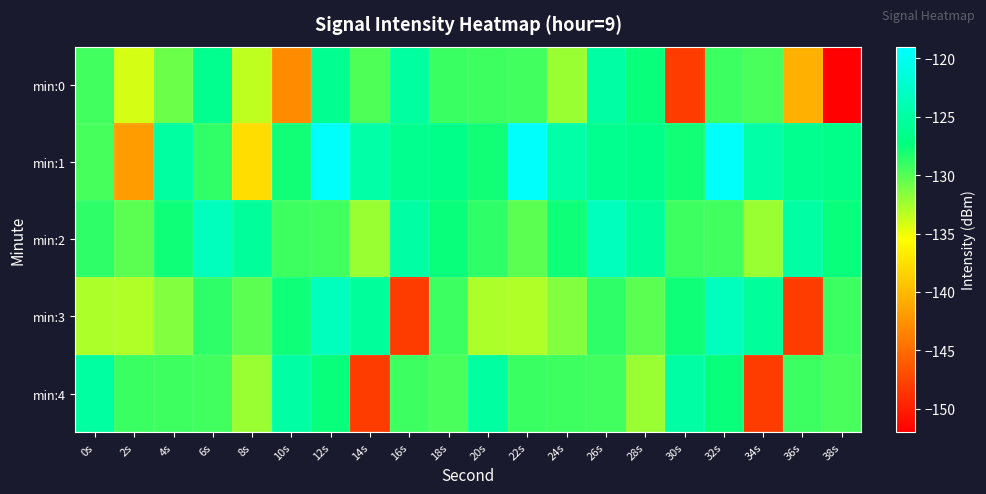

Which series changed the most between 8s and 12s?

min:1